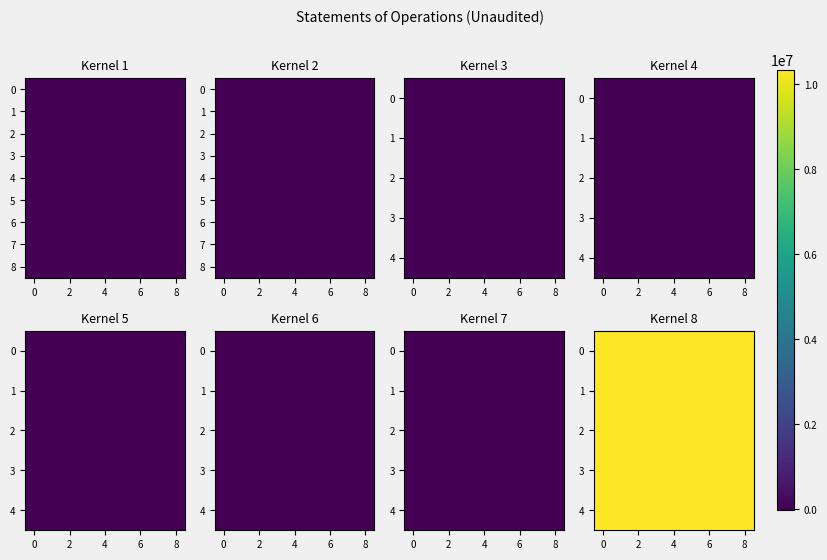

Is it true that 4 equals 10335924 at 4?

True